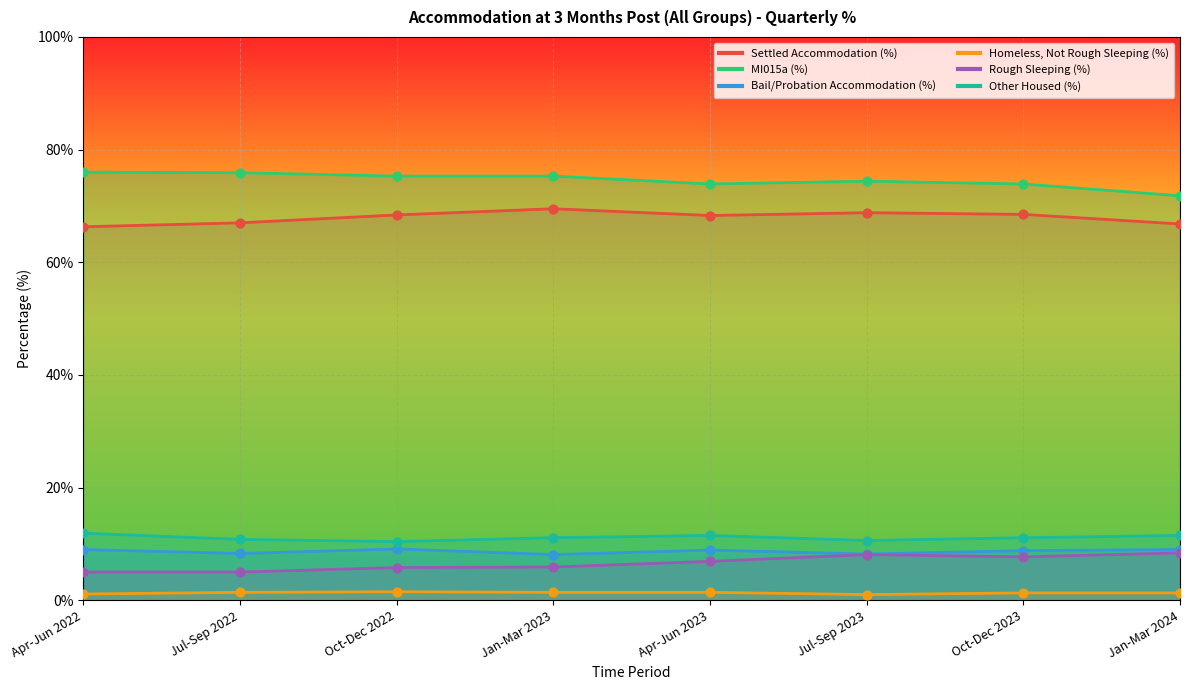

What are all the series names shown in the legend?

Settled Accommodation (%), MI015a (%), Bail/Probation Accommodation (%), Homeless, Not Rough Sleeping (%), Rough Sleeping (%), Other Housed (%)